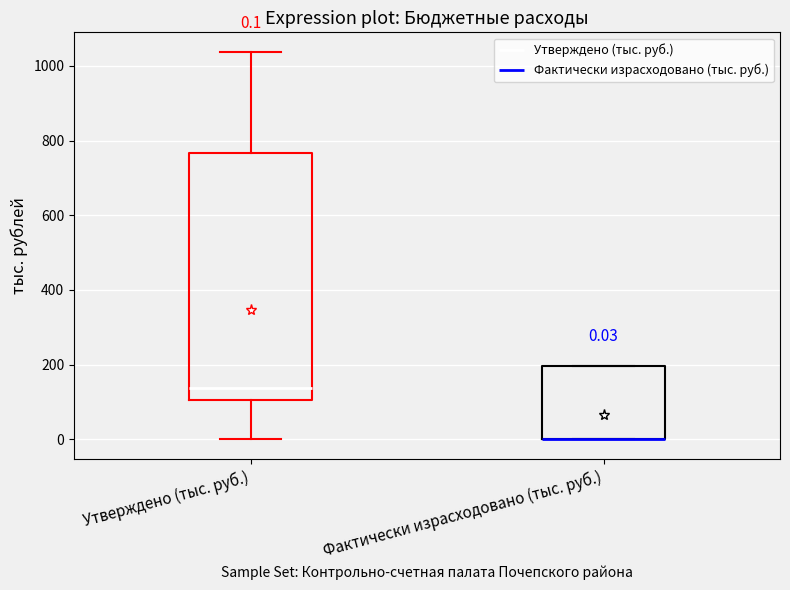

Which box is the tallest, from its lower edge to its upper edge?

Утверждено (тыс. руб.)